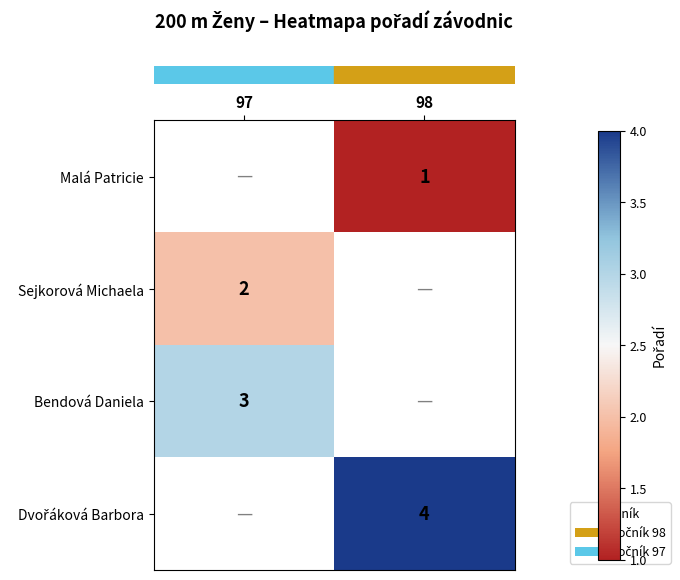

What value does the row_3 series have at 98?

4.0